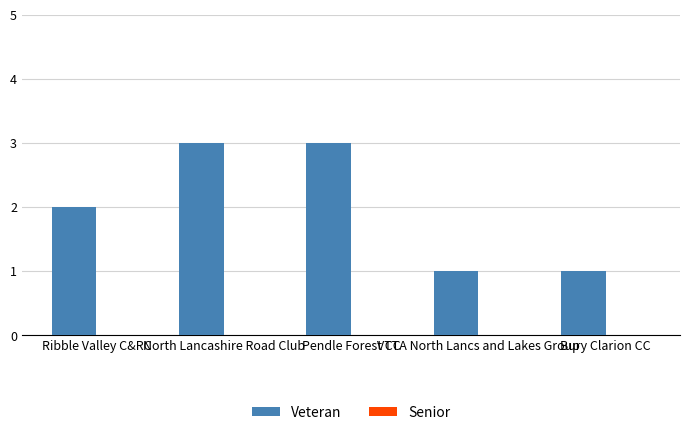

What is the sum of all values?

10